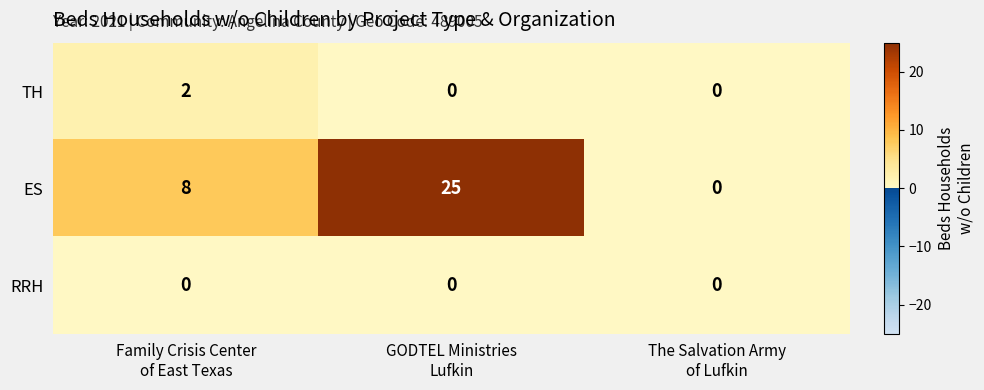

Which series has the largest total across all categories?

ES